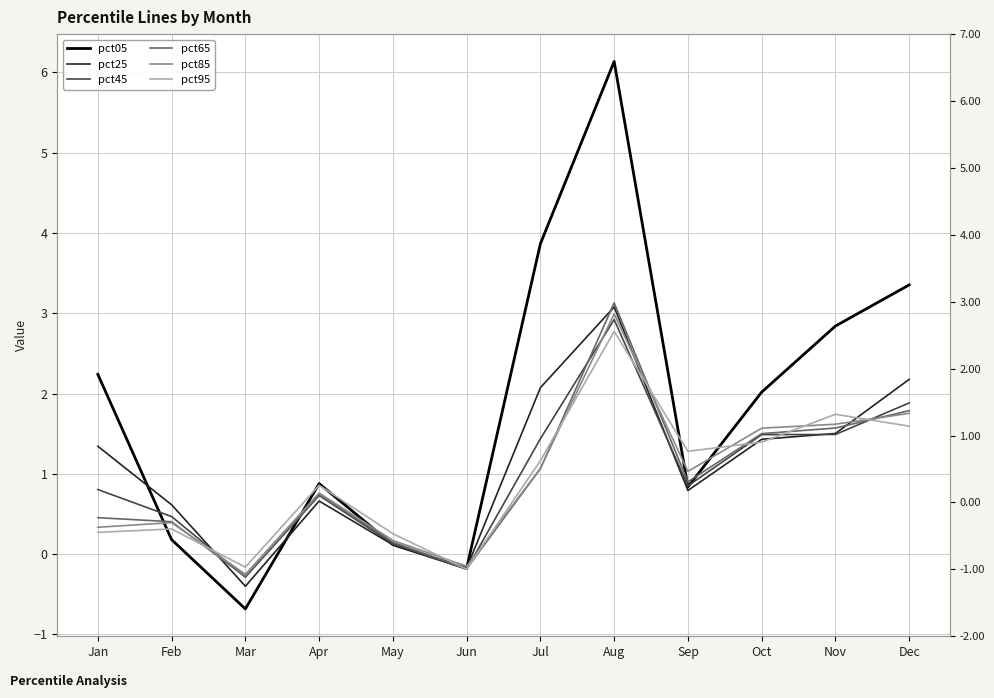

At which label is pct65 closest to 1?

Jul